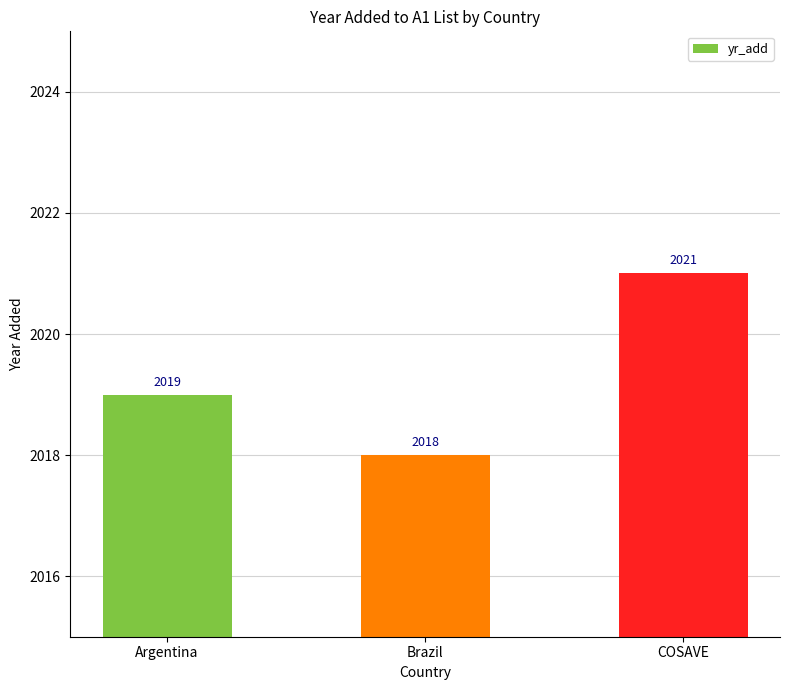

Reading left to right, extract all data points from this chart.

Argentina=2019	Brazil=2018	COSAVE=2021